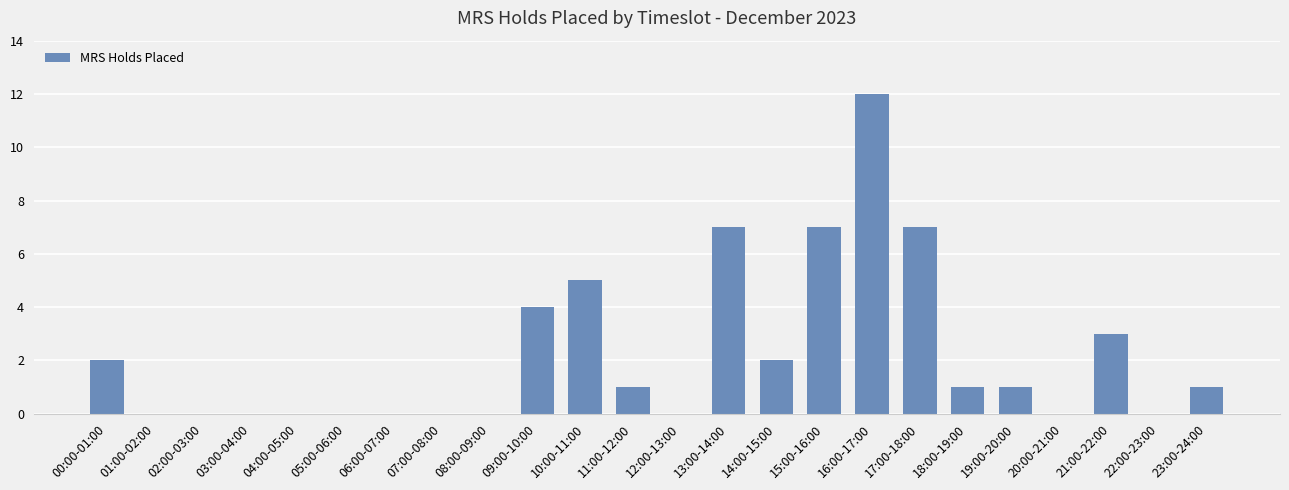

Which has a higher value, 11:00-12:00 or 04:00-05:00?

11:00-12:00